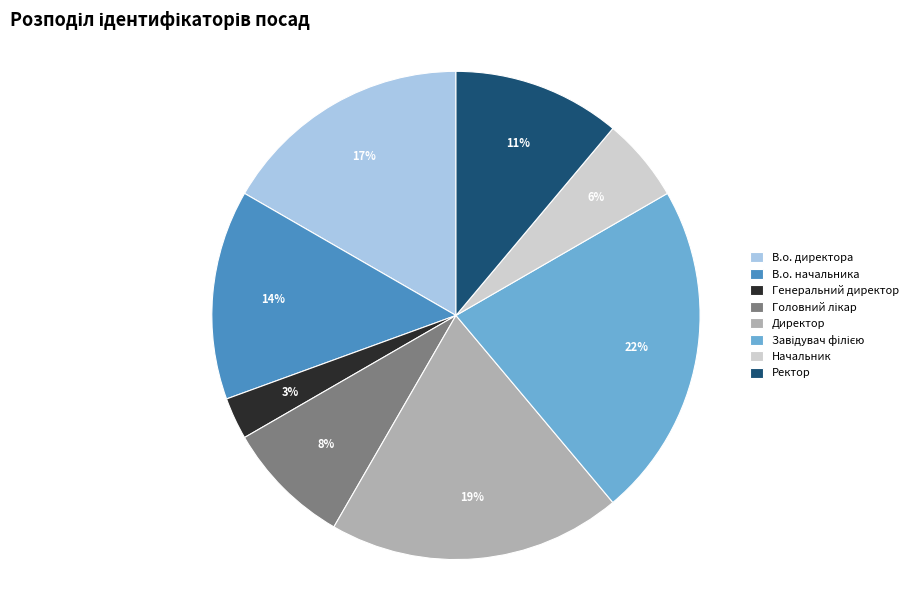

How many segments does this pie chart have?

8